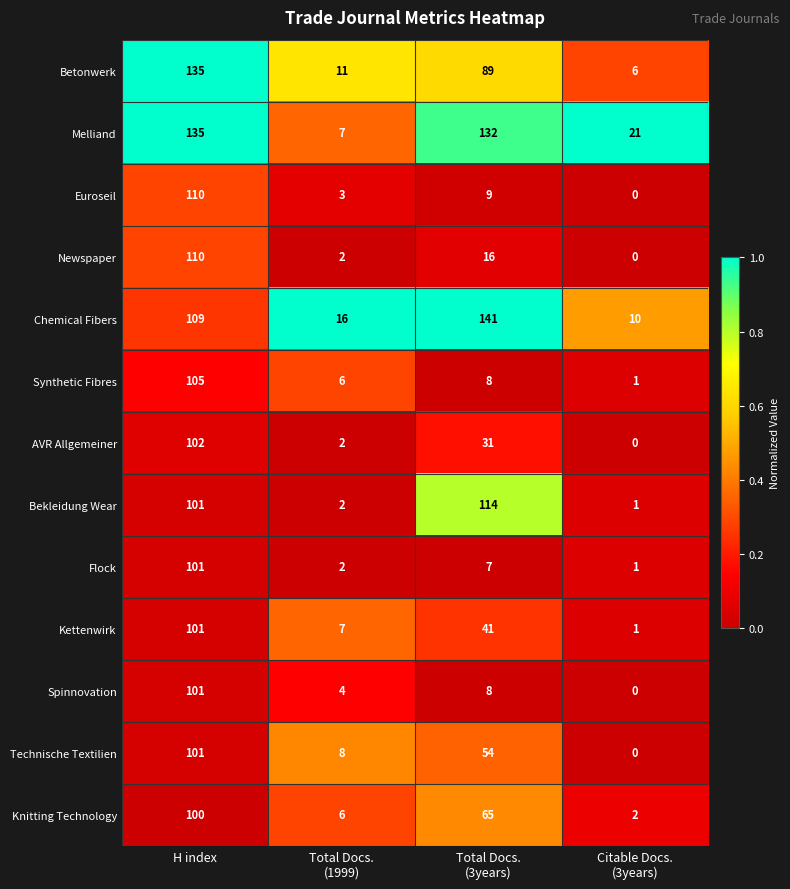

Which series has the largest total across all categories?

Melliand